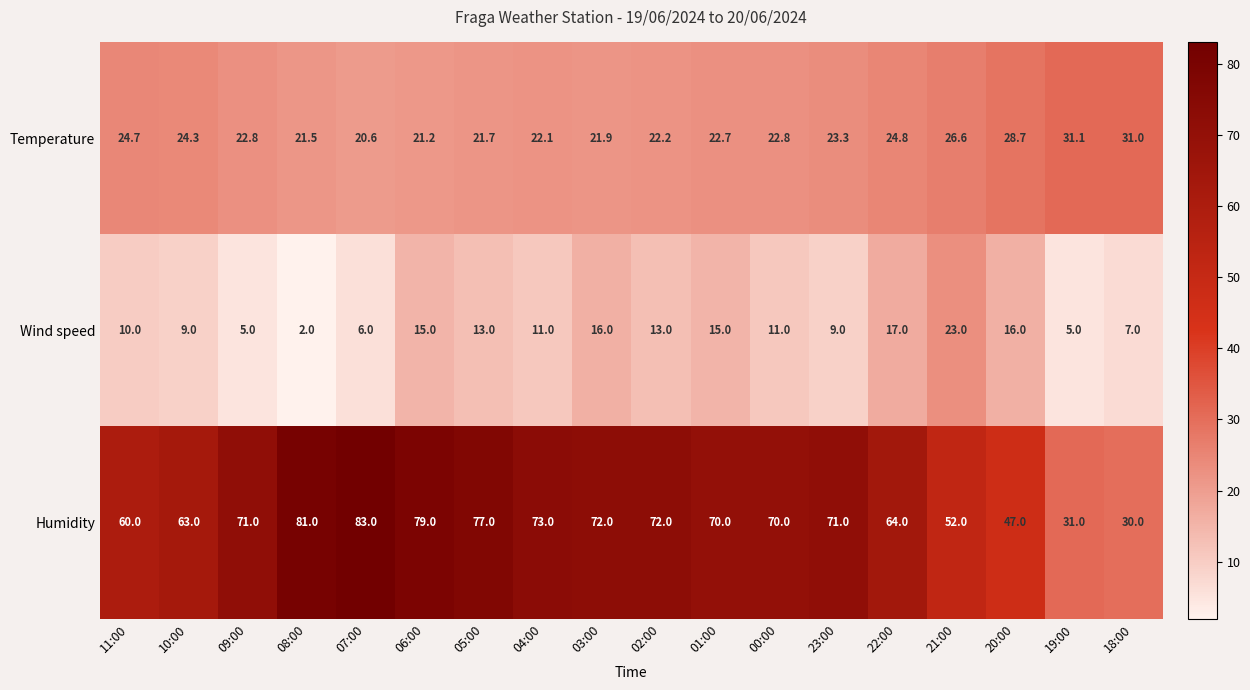

What is the average value of the Wind speed series?

11.3